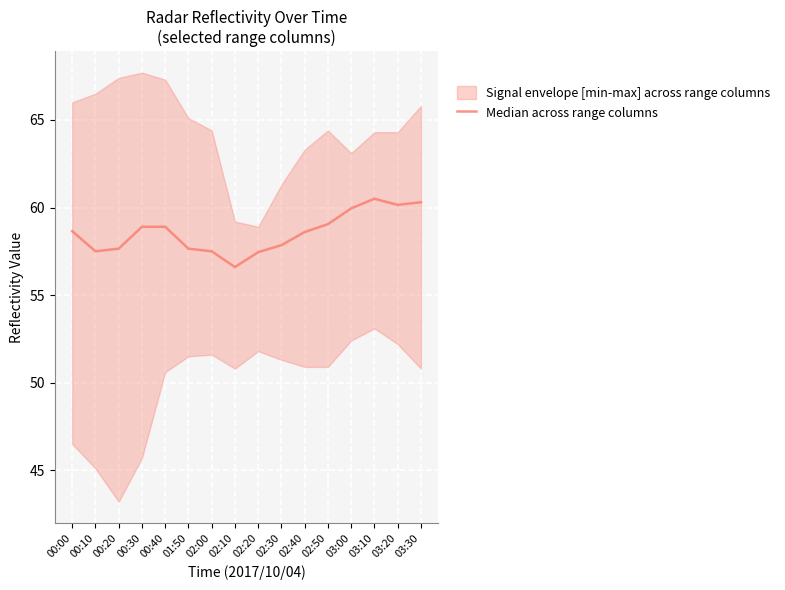

What position from the right is 02:10?

9